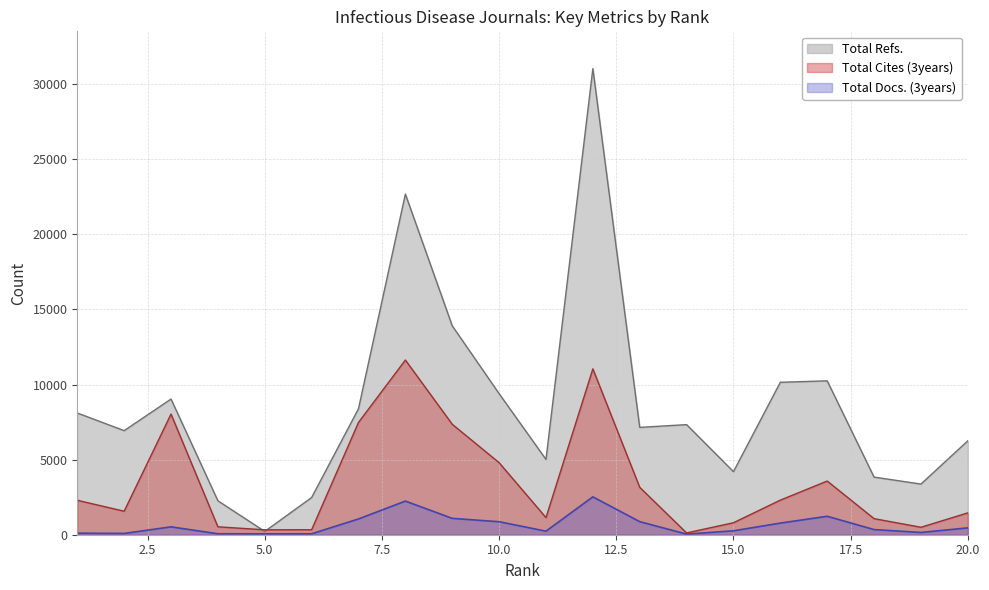

In Total Refs., how many points are higher than both neighbors (excluding endpoints)?

5